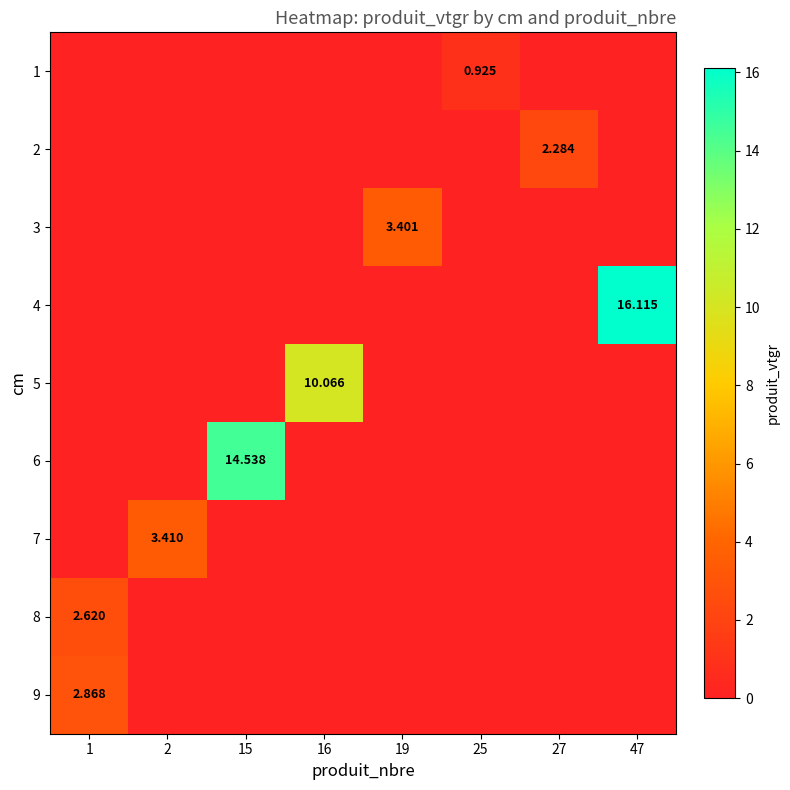

What is the highest value of the 9 series?

2.9